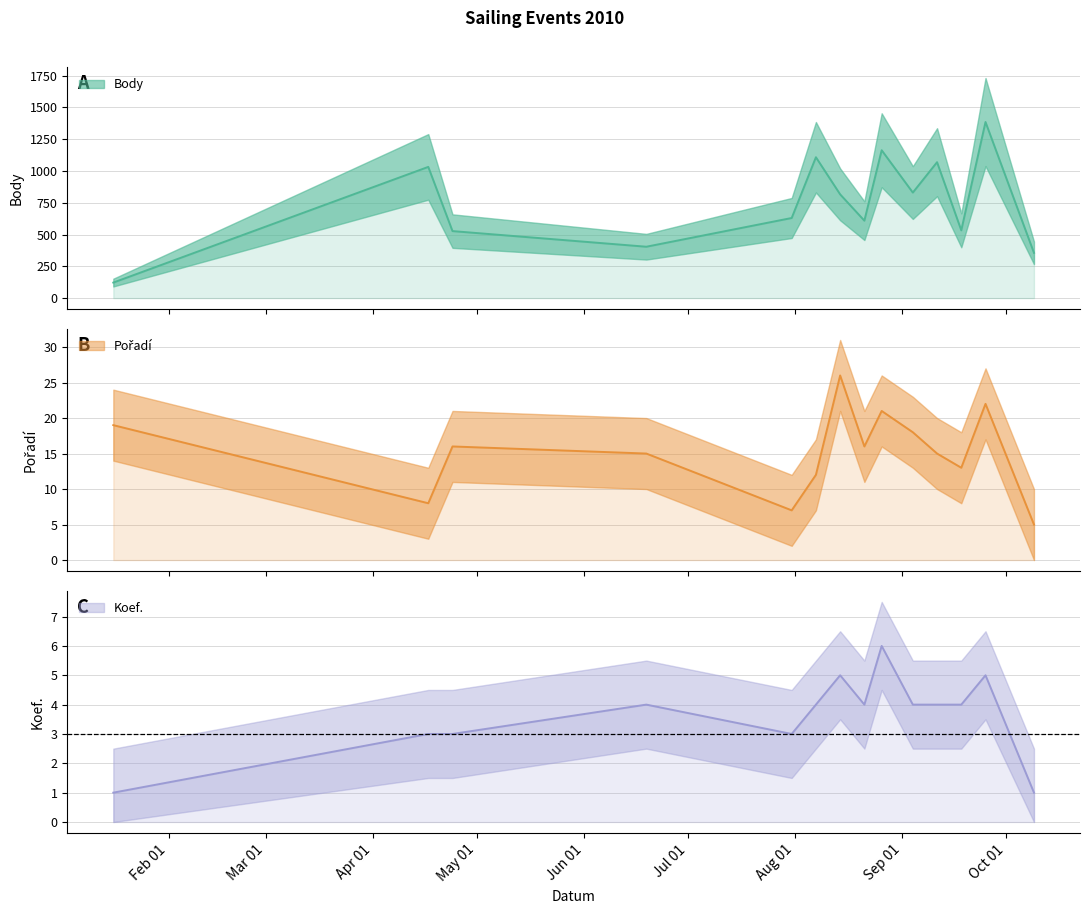

Is it true that Koef. equals 1 at 2010-01-16?

False